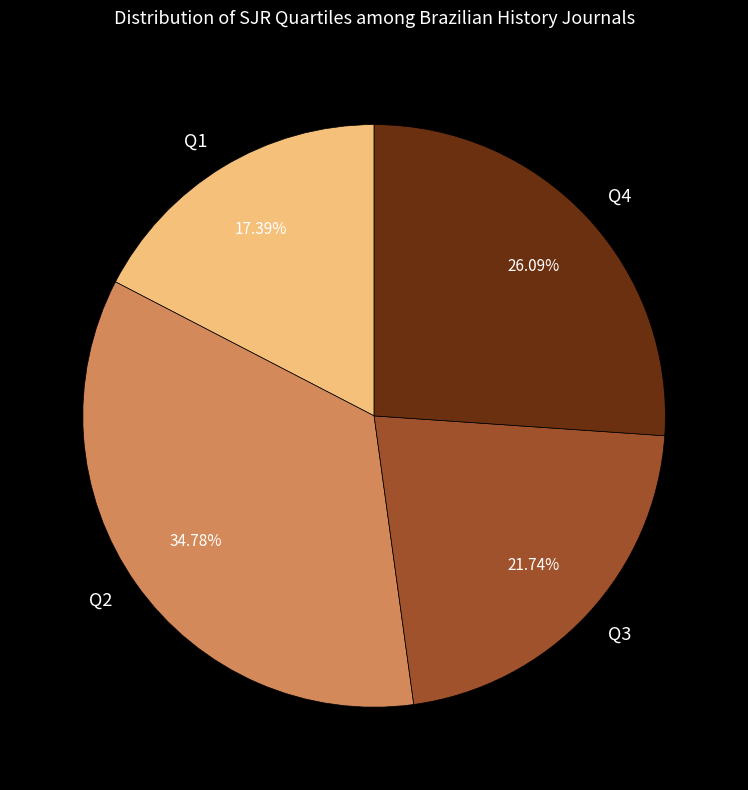

Does Q1 account for over 50% of the chart?

No